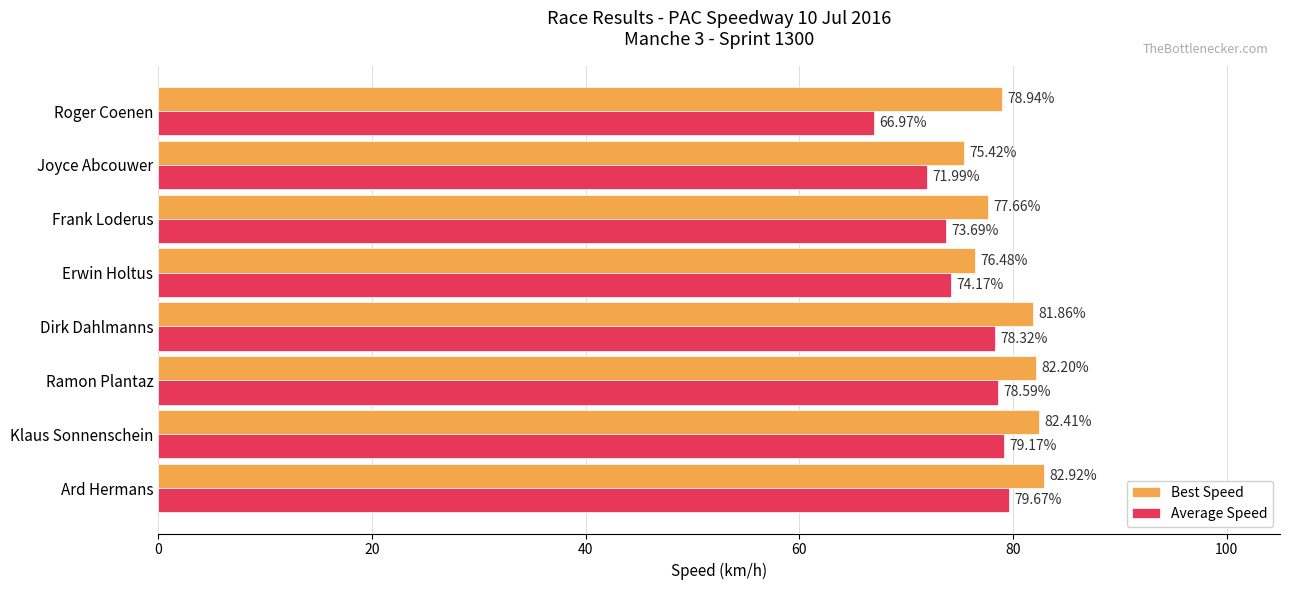

What are all the series names shown in the legend?

Best Speed, Average Speed